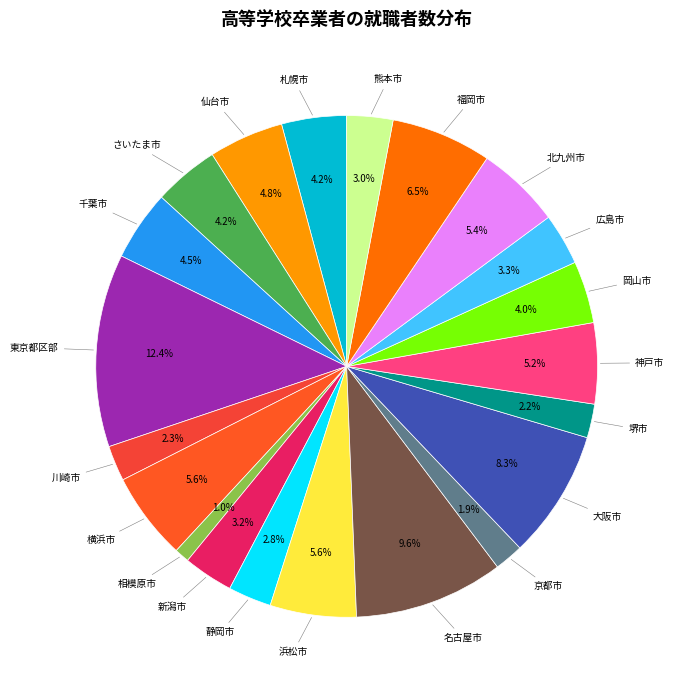

Is it true that 新潟市 is 16% of the pie?

False